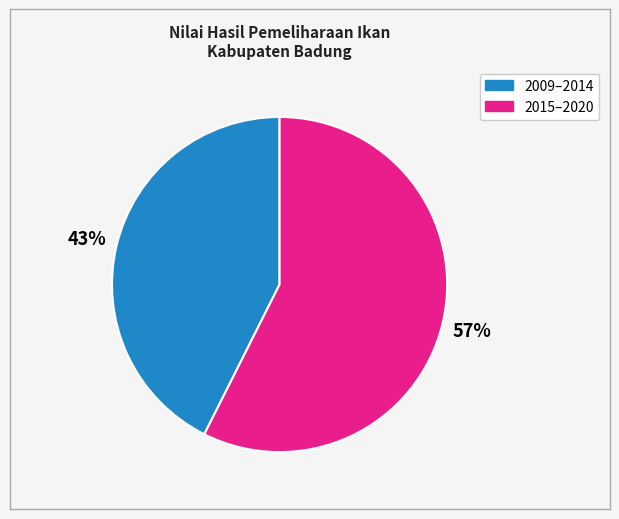

Does any single category account for the majority?

Yes